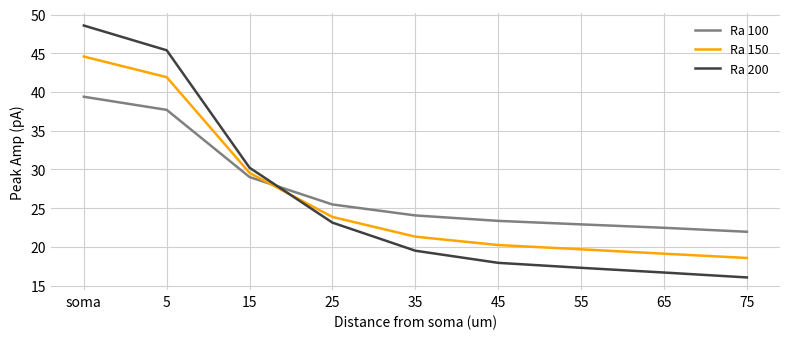

What is the maximum value for Ra 200?

48.6